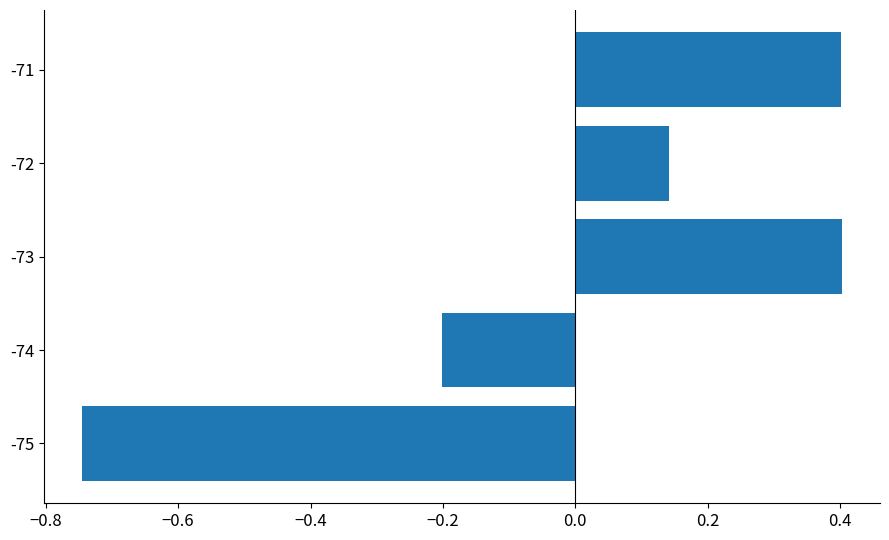

How many values are above zero?

3